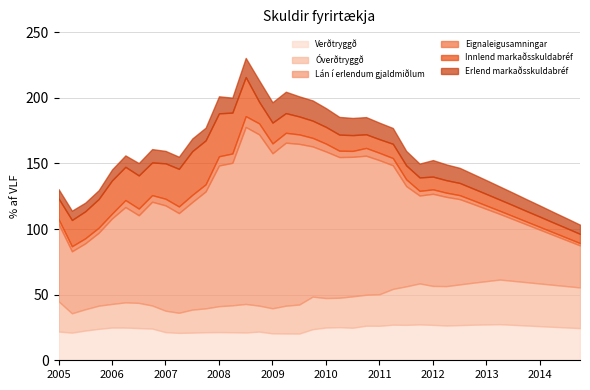

What is the maximum value for Verðtryggð?

27.5